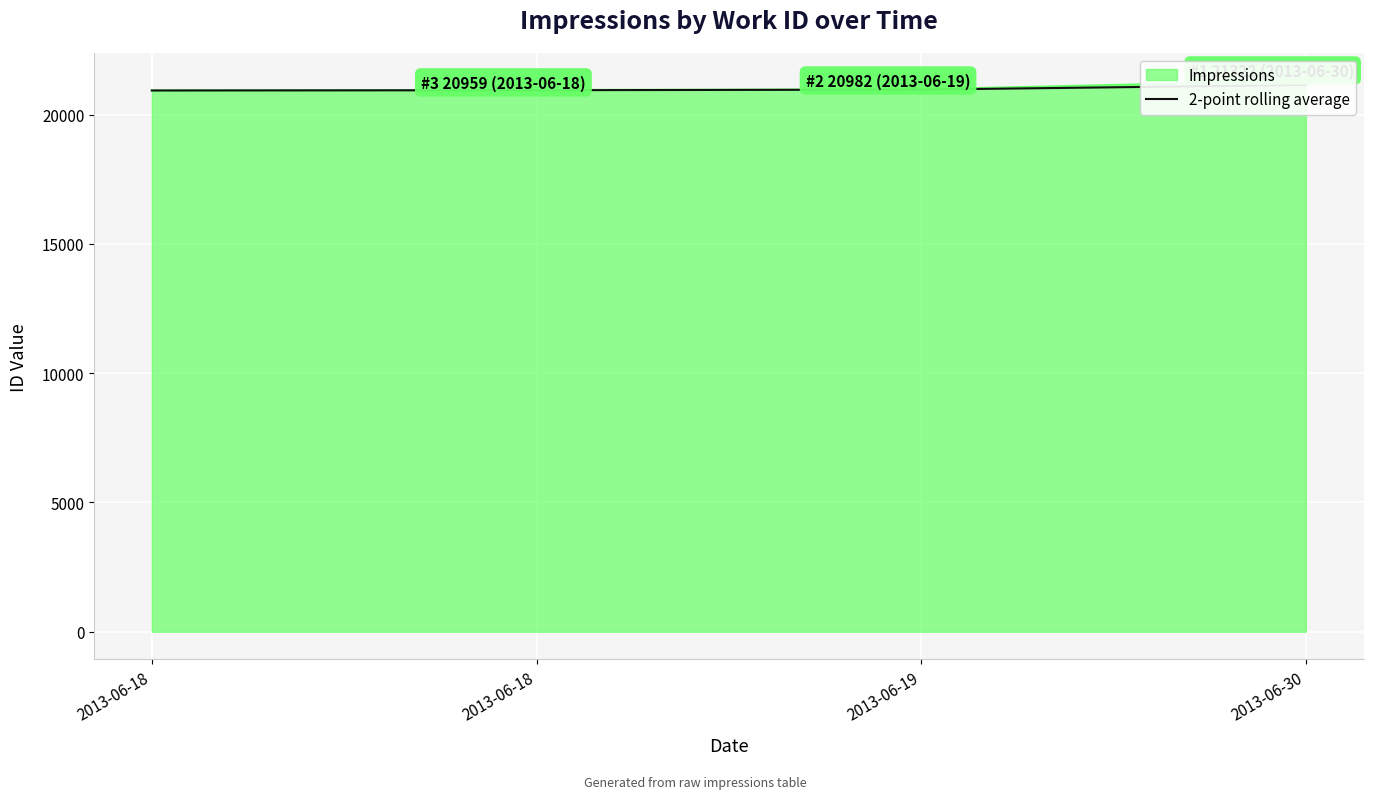

What is the change in value from 2013-06-19 to 2013-06-30?

+181.5